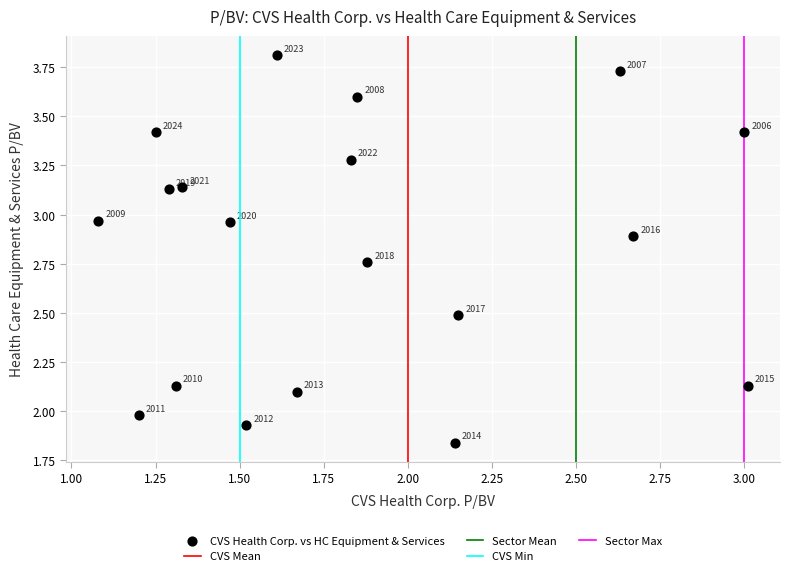

What Y value in the scatter plot is closest to 2?

2.0